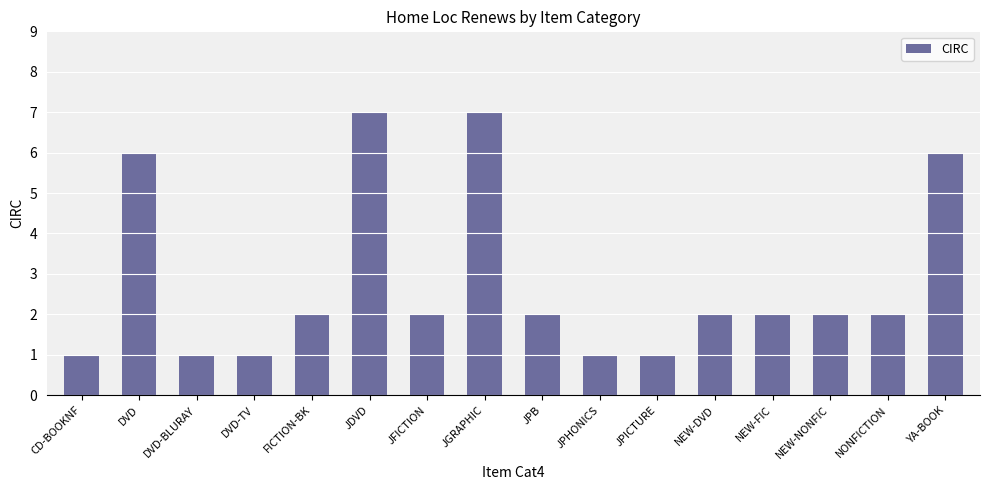

Is it true that the value at JPB is 3?

False